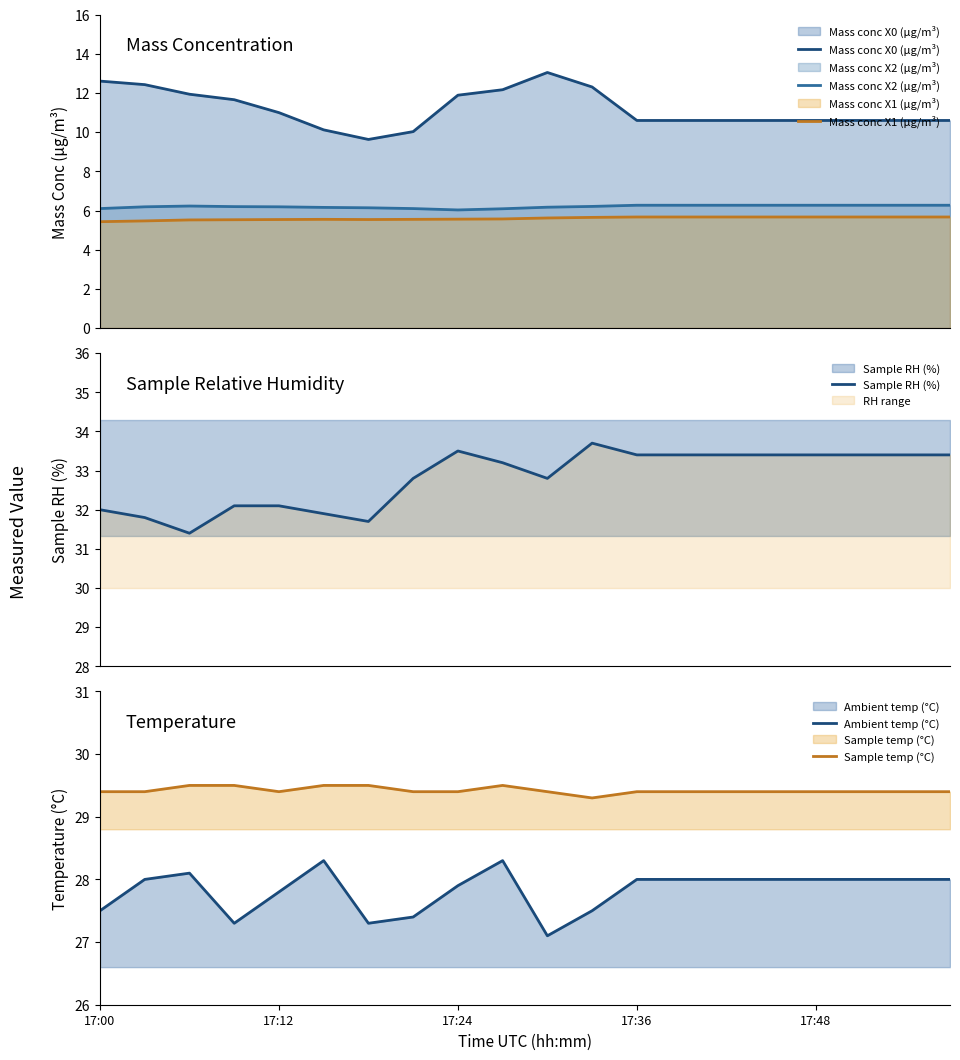

How many categories are shown in the chart?

20